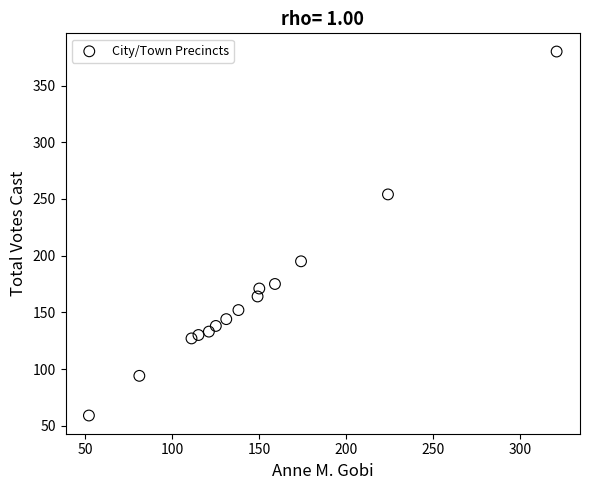

What Y value in the scatter plot is closest to 219?

195